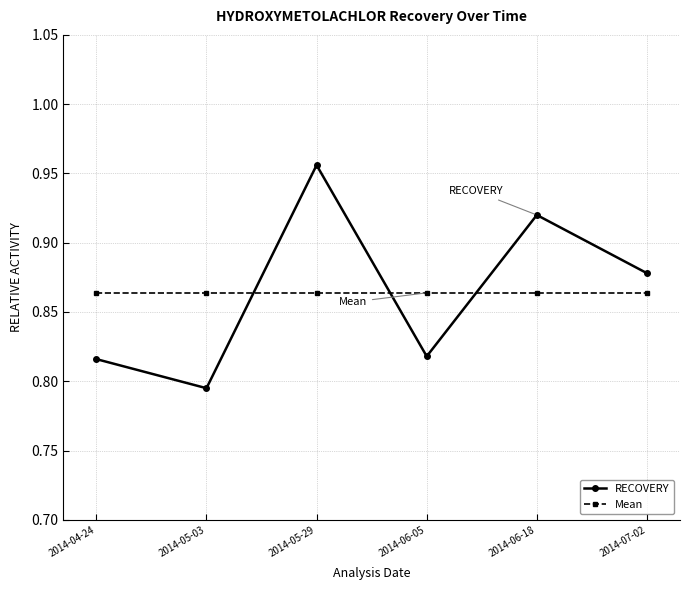

Rank the series at 2014-05-29 from lowest to highest value.

Mean, RECOVERY